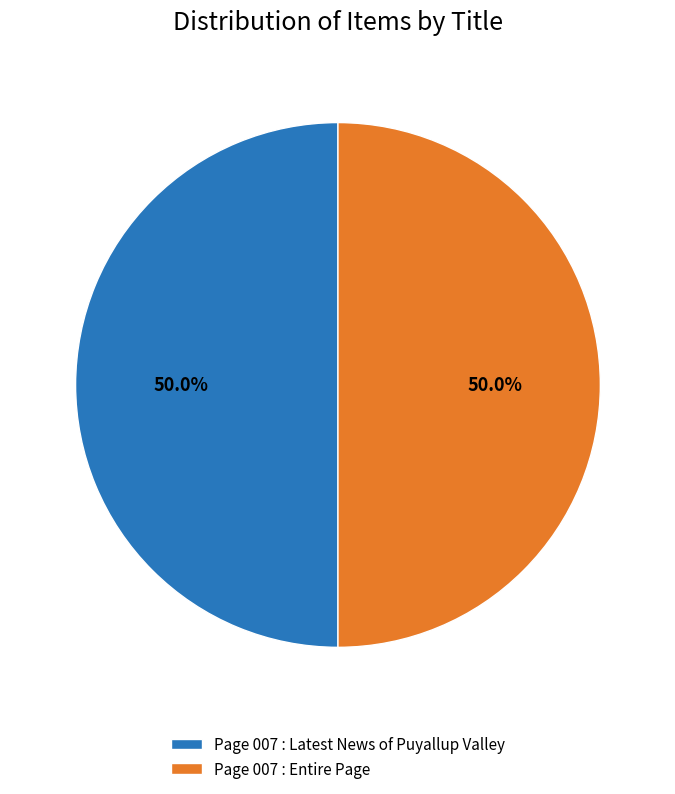

Is it true that Page 007 : Latest News of Puyallup Valley is 61% of the pie?

False